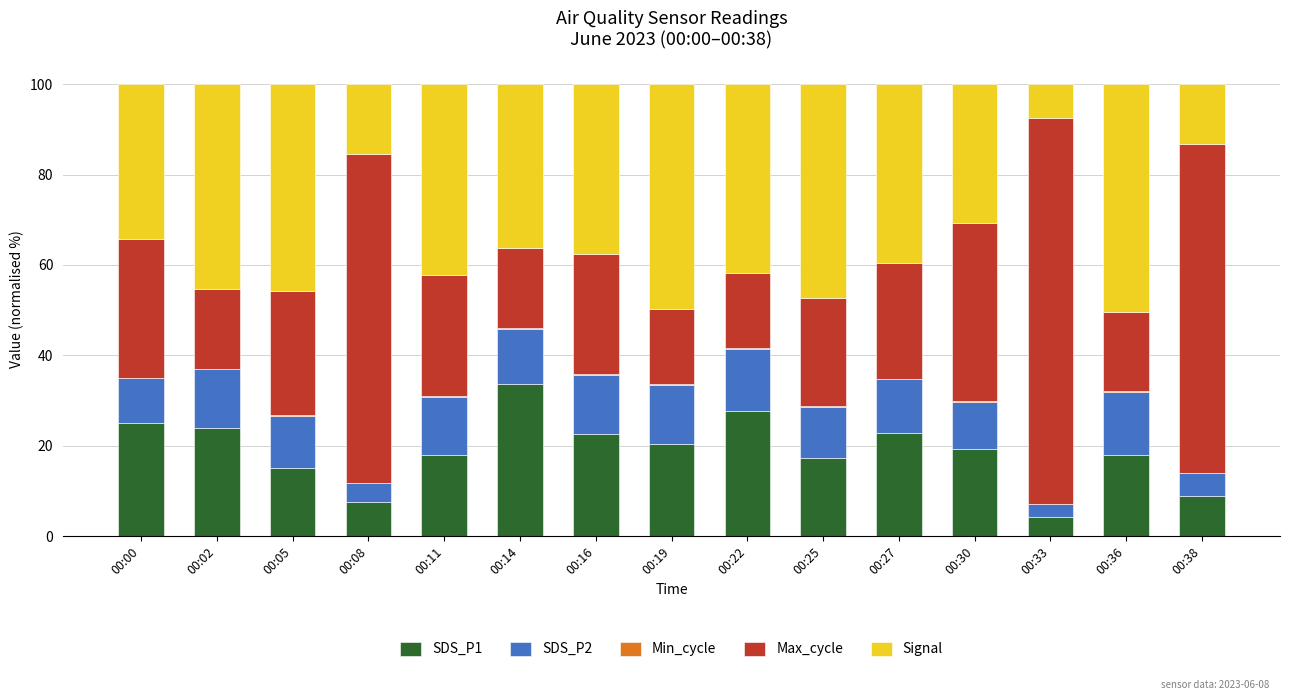

What is the highest value of the SDS_P1 series?

33.7